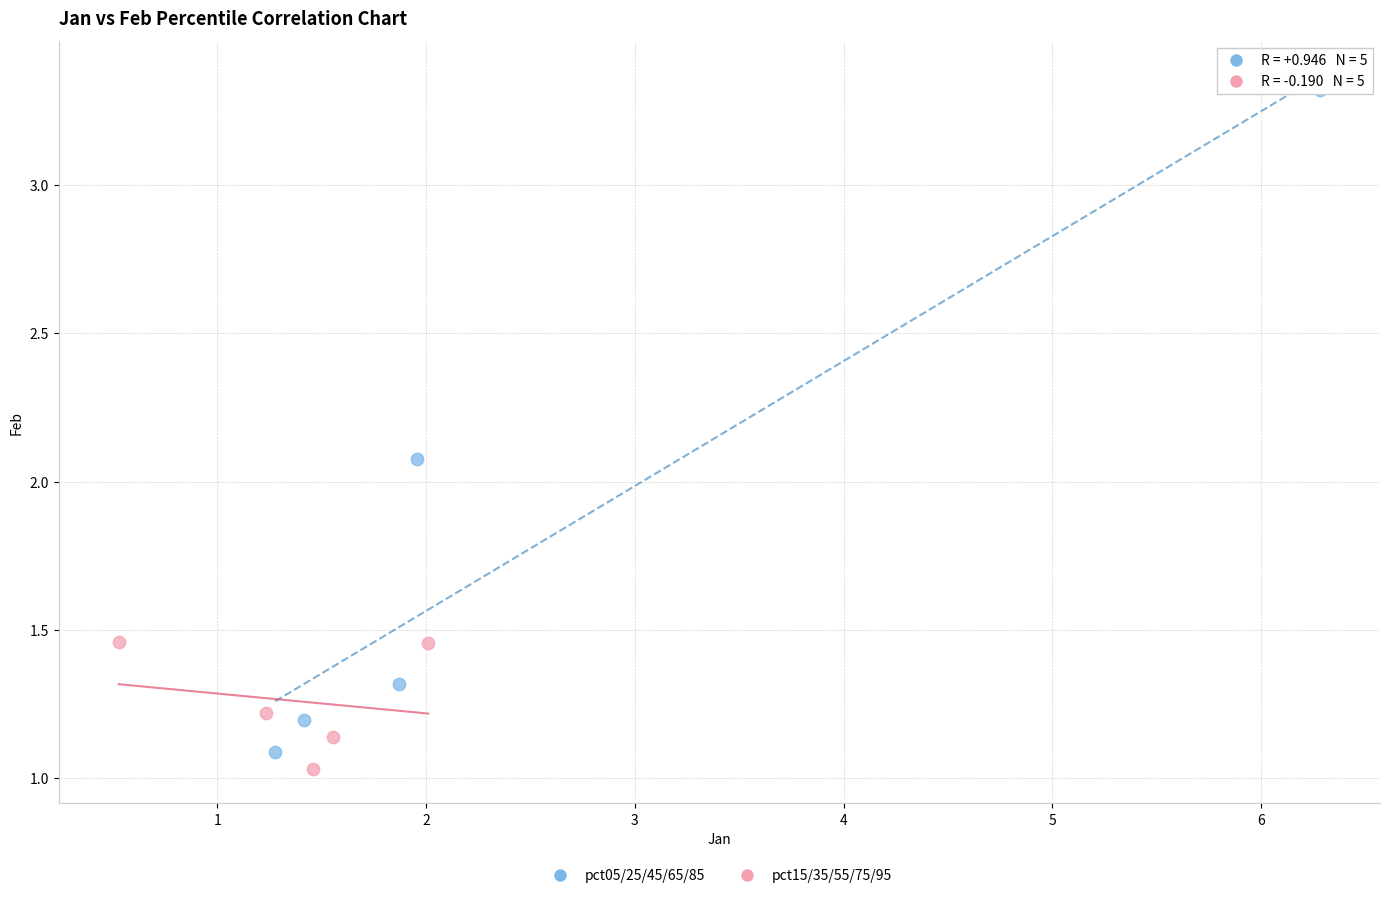

Which series reaches the maximum Y coordinate?

pct05/25/45/65/85